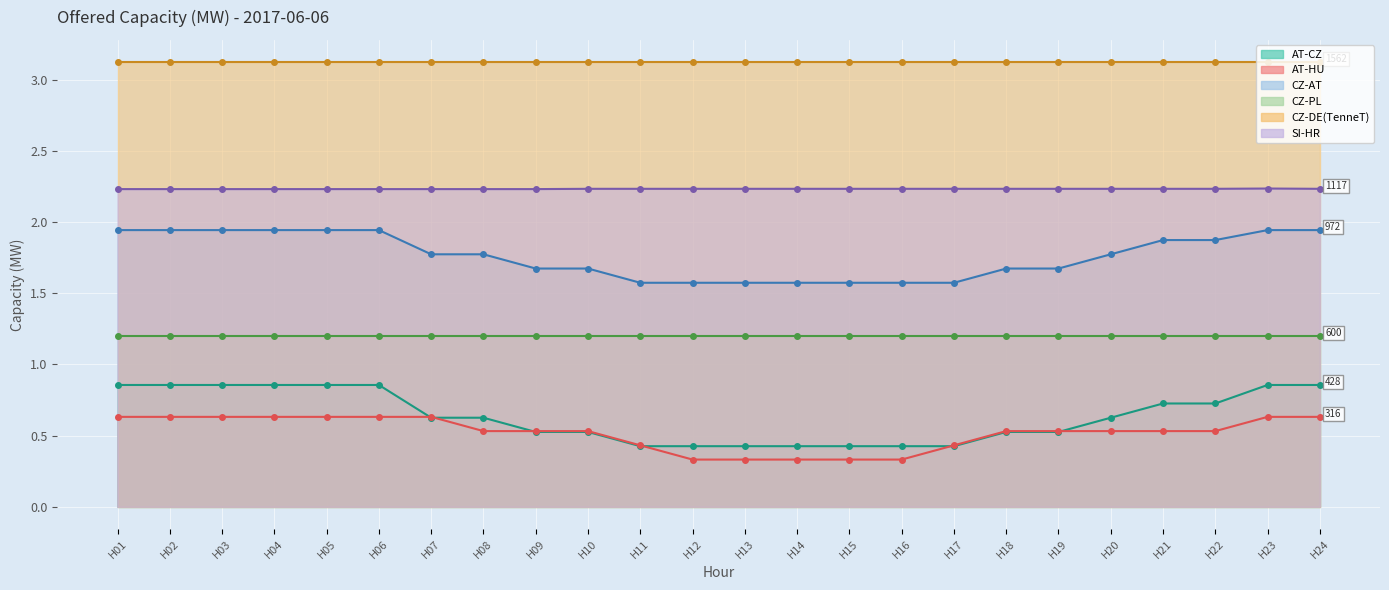

True or false: CZ-AT has a value of 1.9 at H06.

True